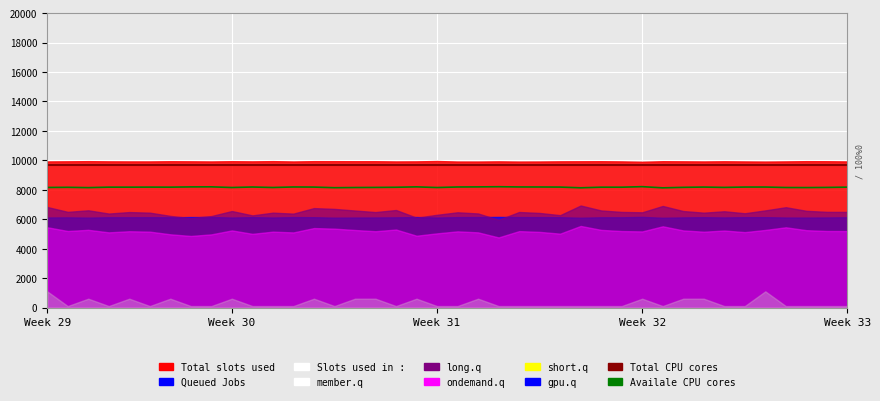

True or false: Availale CPU cores has a value of 8183.0 at 13.

True